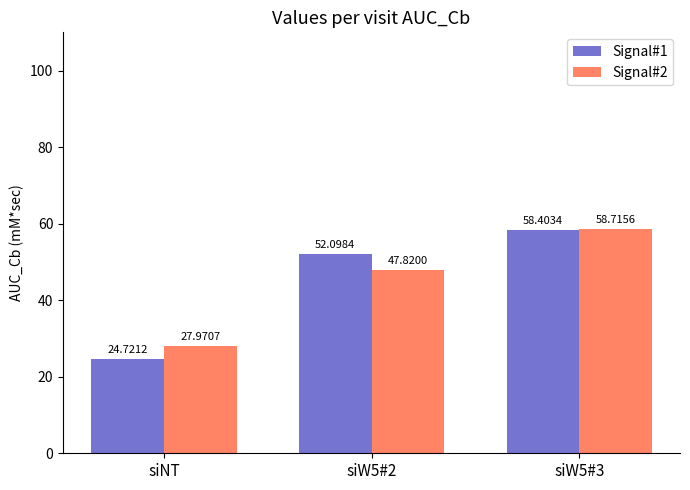

What is the label of the 1st bar from the left?

siNT